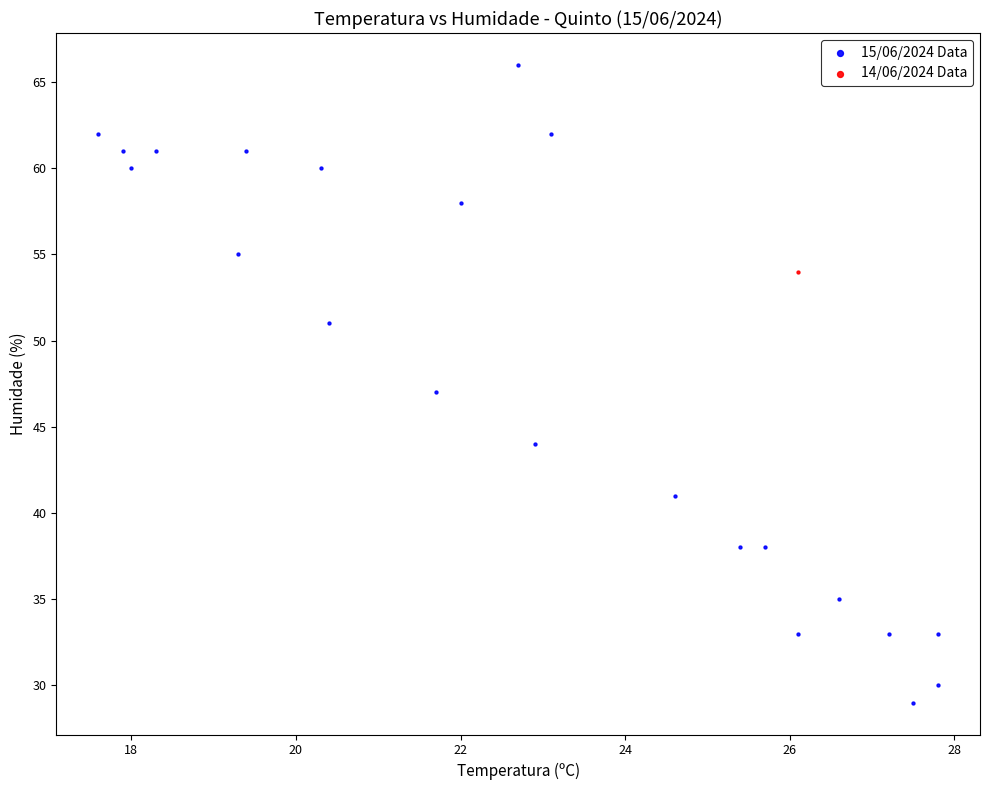

What are all the series names shown in the legend?

15/06/2024 Data, 14/06/2024 Data